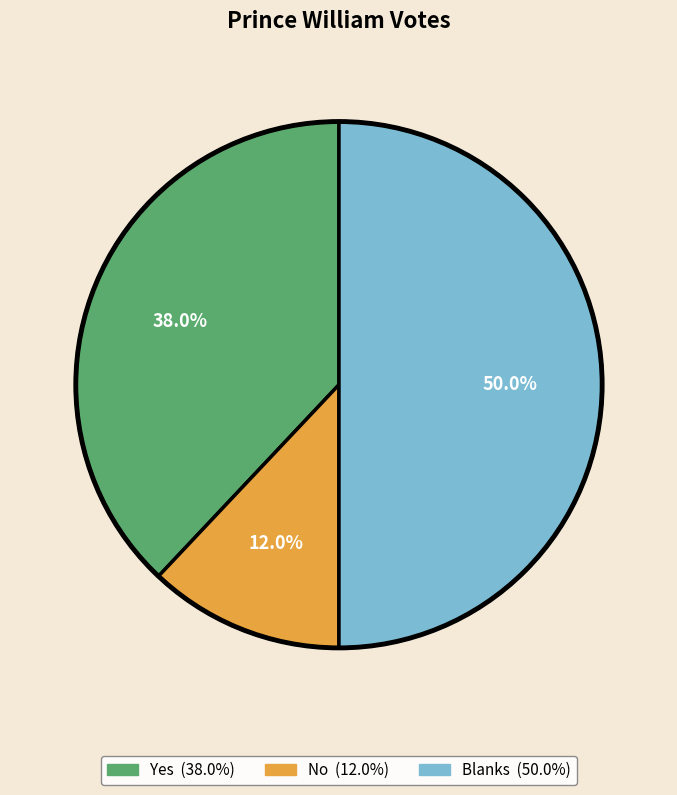

What percentage is the Blanks slice, to the nearest percent?

50%